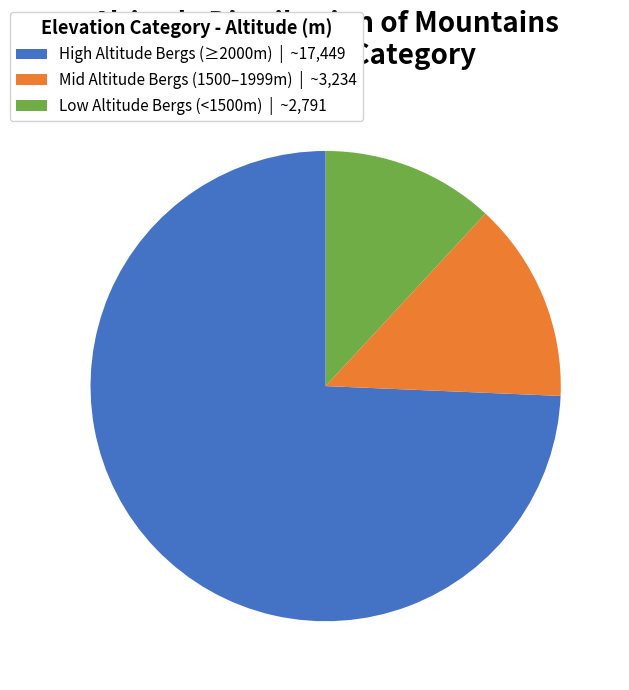

What is the smallest slice in the pie chart?

Low Altitude Bergs (<1500m) | ~2,791